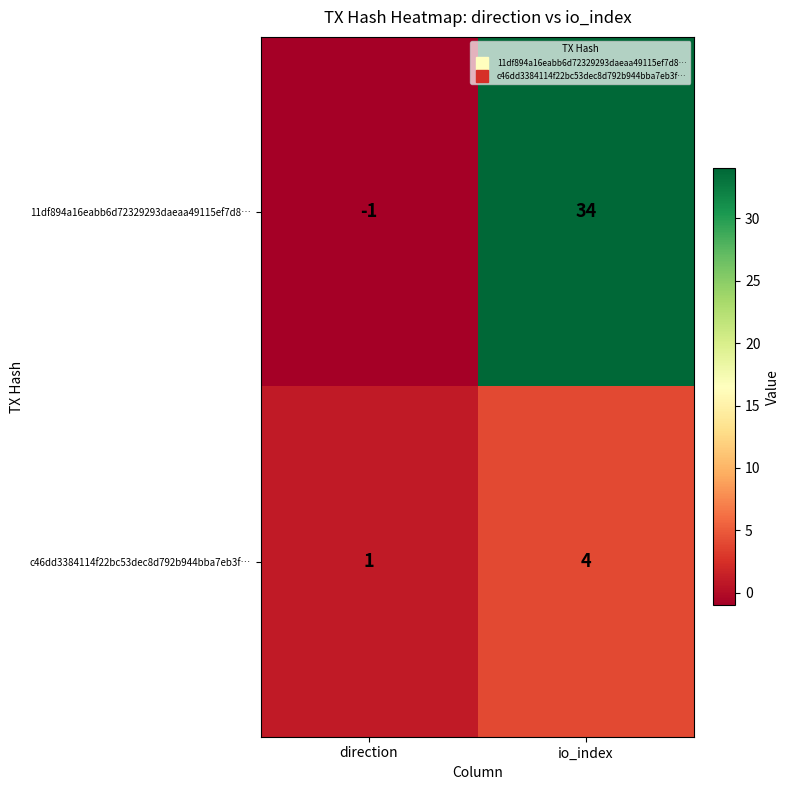

Which series has the widest spread of values?

11df894a16eabb6d72329293daeaa49115ef7d8…